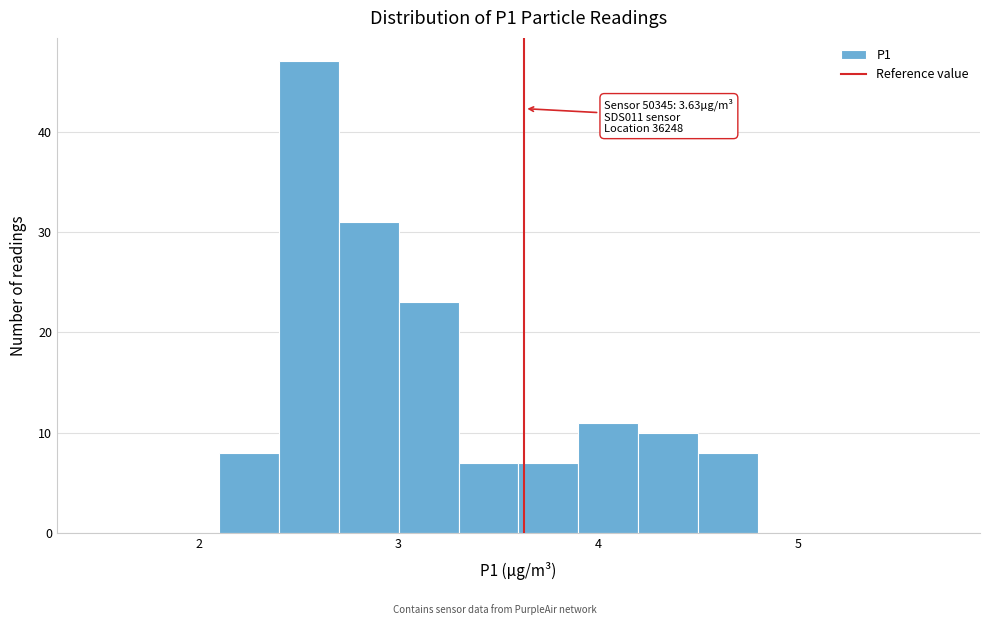

Read against the x-axis, roughly where is the centre of the tallest bar?

2.6